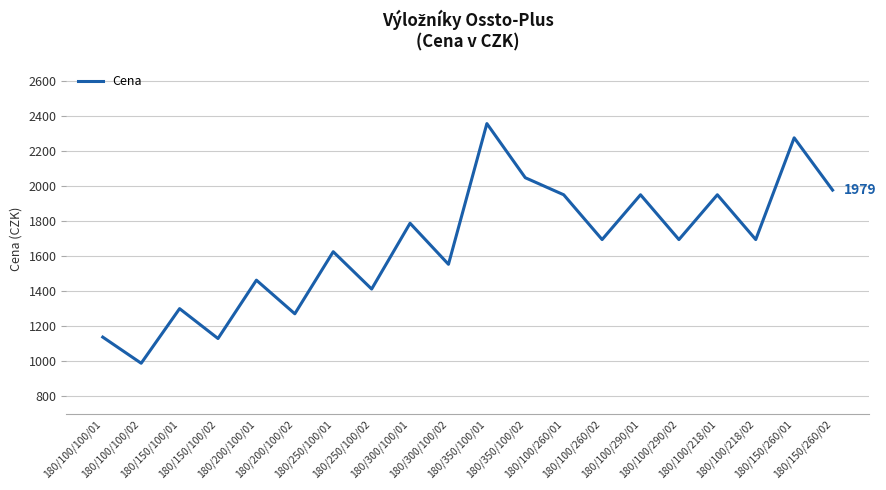

What is the smallest value displayed?

989.3